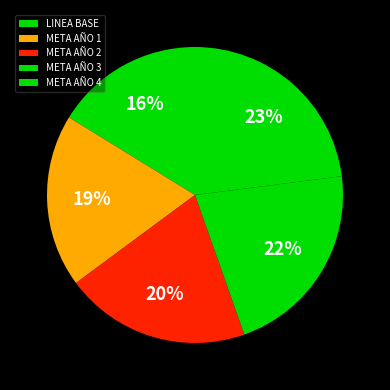

To the nearest percent, what is the difference between the largest and smallest slice percentages?

7%